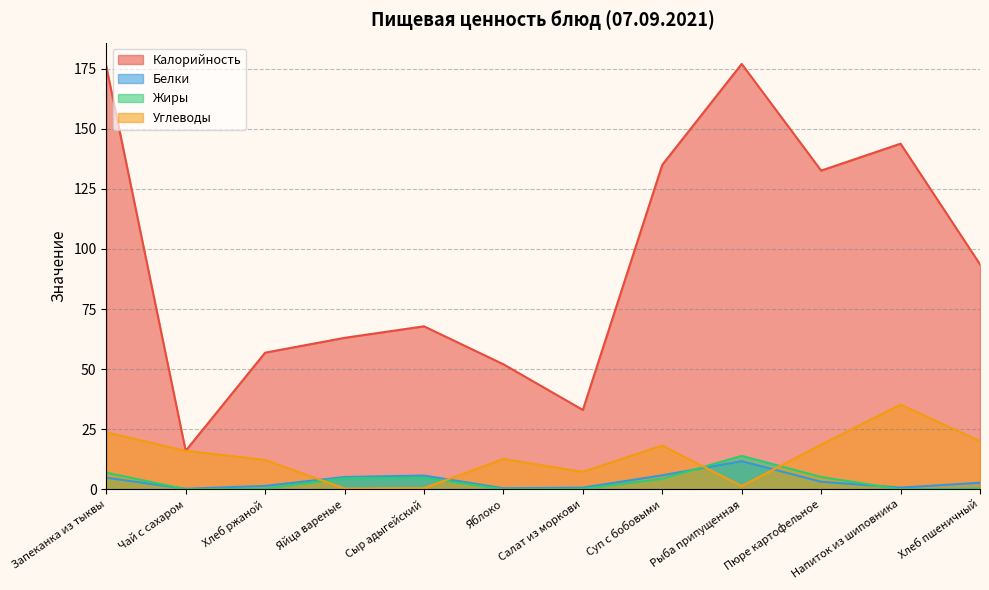

The value of Жиры at Рыба припущенная is 20.8. True or false?

False